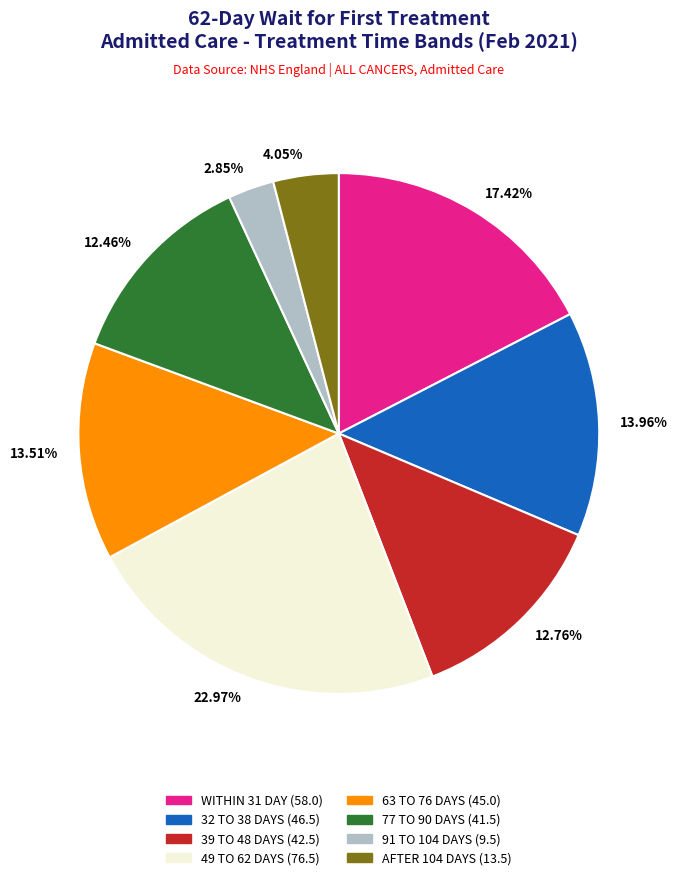

Is there a majority slice in this chart?

No